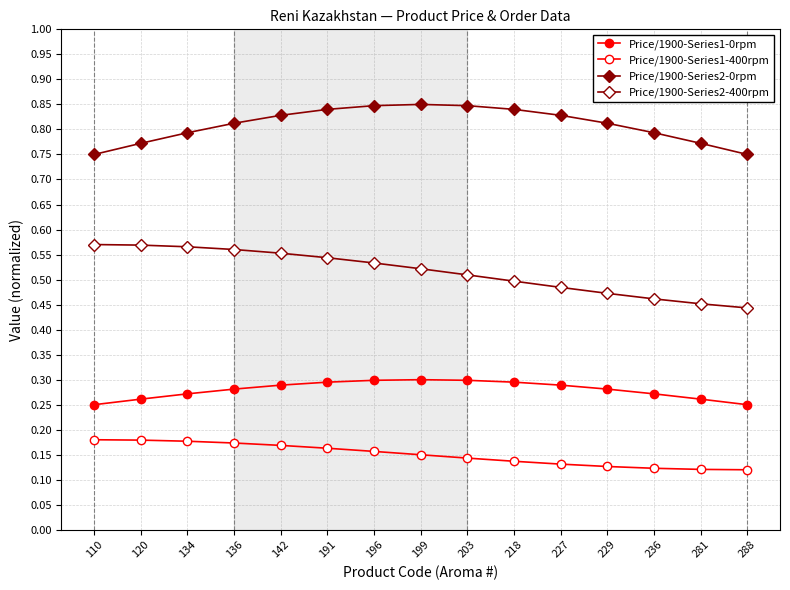

What is the value of the Price/1900-Series1-400rpm point at the 6th from the left?

0.2